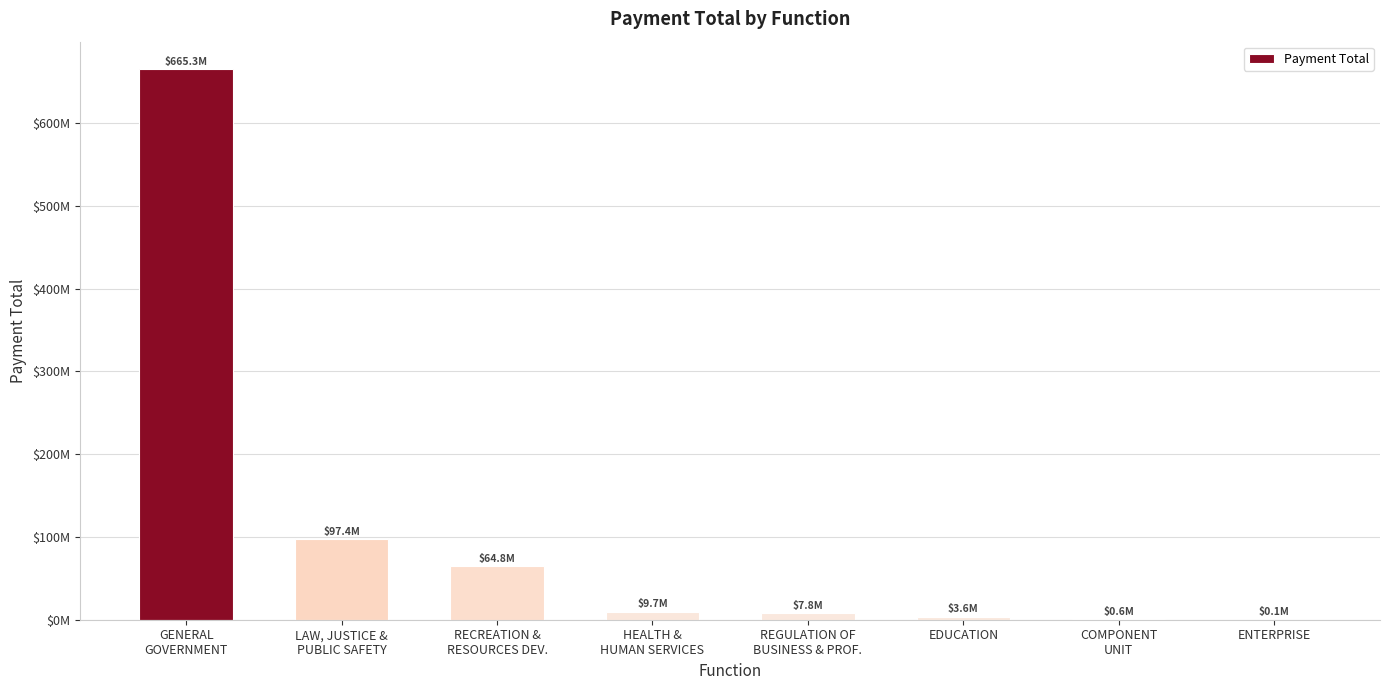

What is the label of the 6th bar from the right?

RECREATION &
RESOURCES DEV.